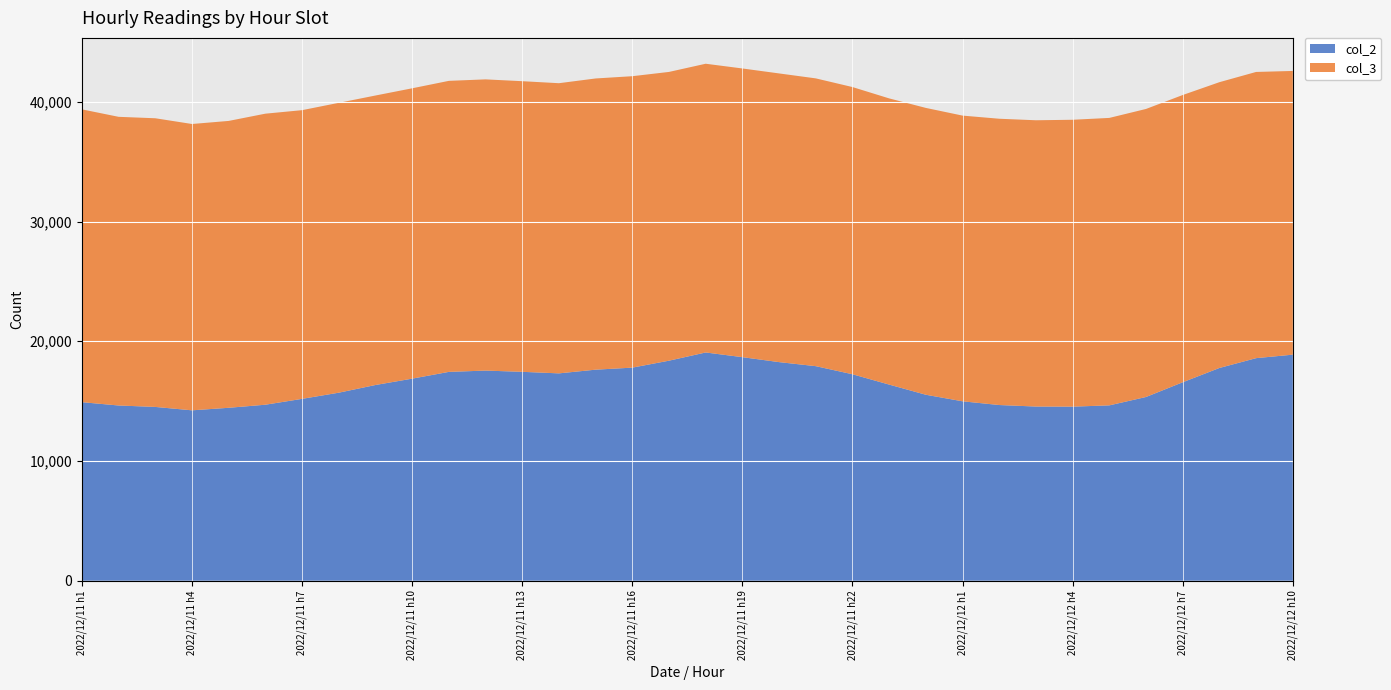

Reading left to right, list all the values displayed in this chart.

col_2: 14912	14636	14516	14232	14444	14701	15190	15705	16347	16878	17443	17552	17448	17319	17628	17798	18379	19064	18673	18259	17921	17245	16382	15533	14986	14675	14548	14540	14646	15346	16576	17769	18590	18882
col_3: 24458	24110	24110	23915	23960	24308	24112	24210	24179	24250	24307	24322	24274	24235	24322	24341	24117	24116	24112	24112	24036	23988	23903	23957	23862	23911	23911	23960	24009	24057	23991	23870	23904	23696